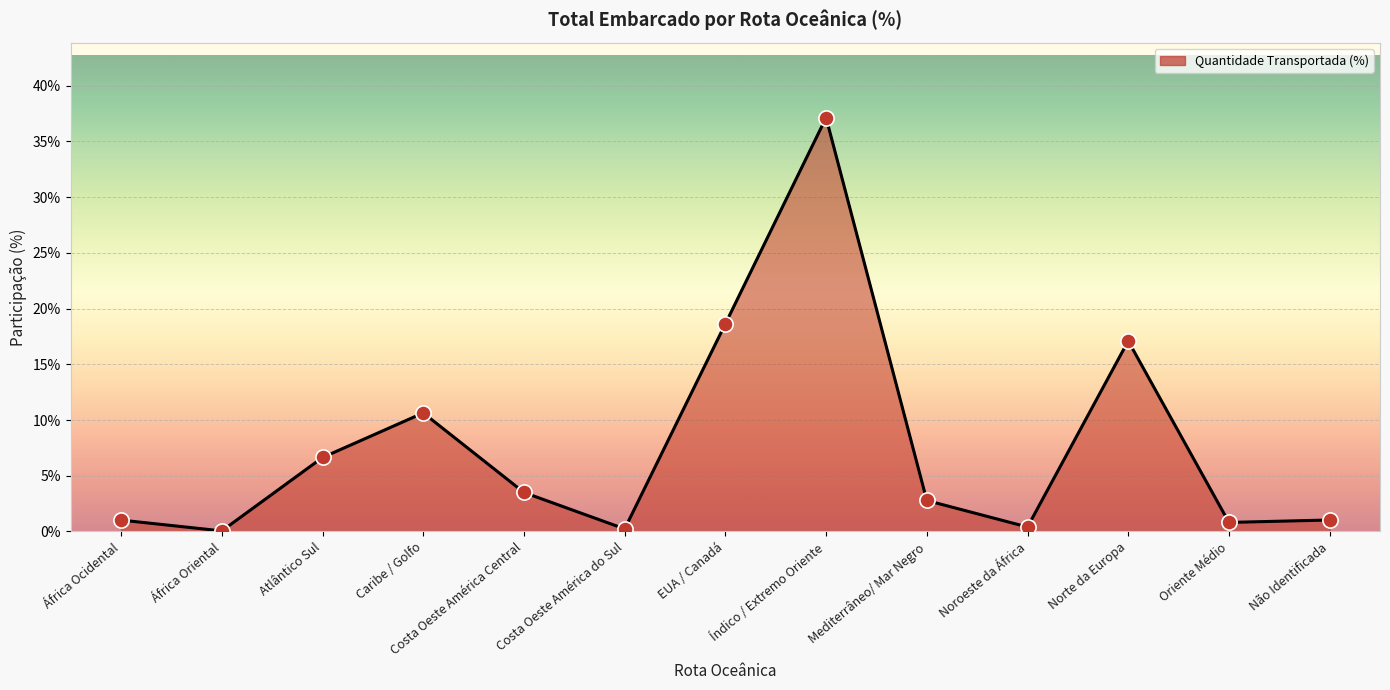

Approximately how many times larger is the value at Mediterrâneo/ Mar Negro compared to Caribe / Golfo?

0.3